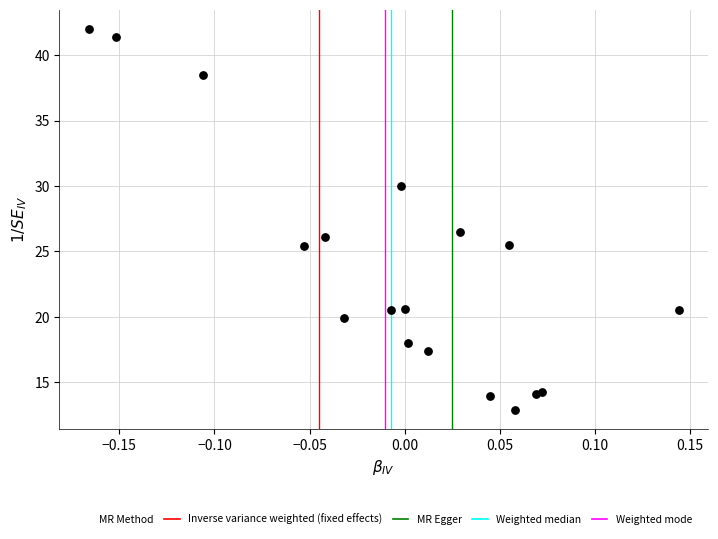

What Y value in the scatter plot is closest to 27?

26.5